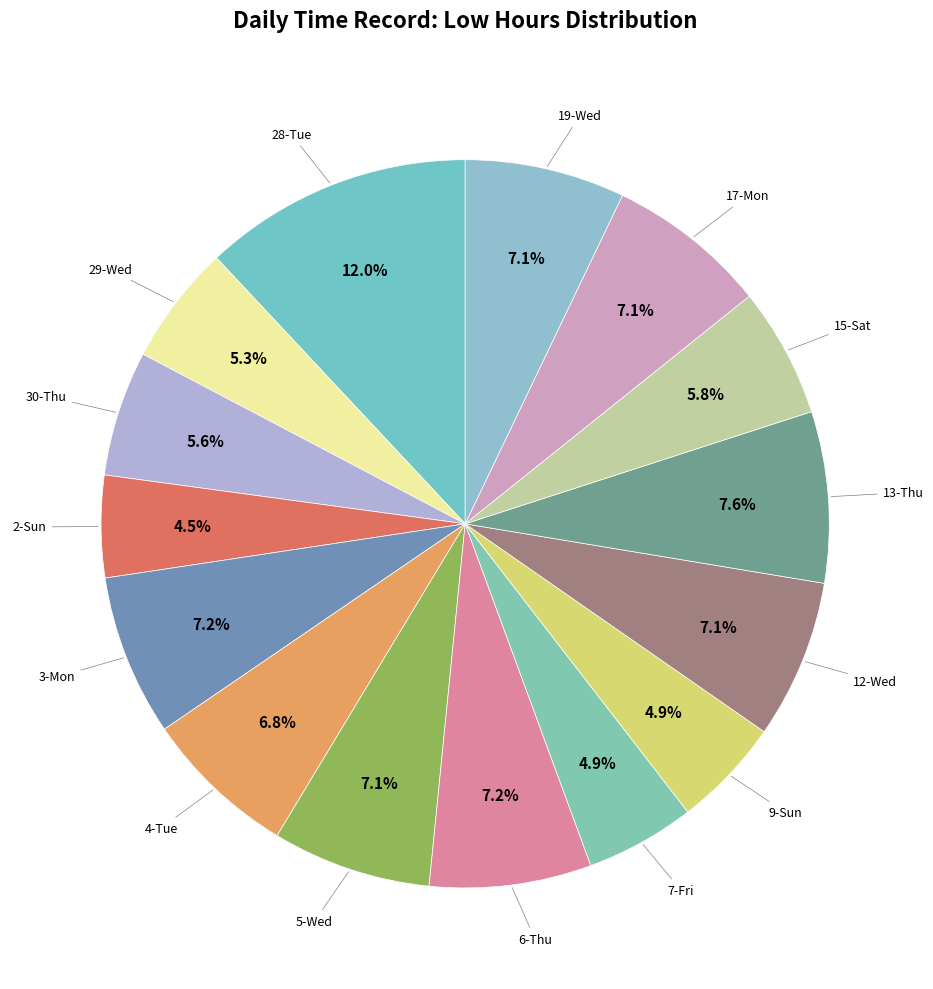

What is the largest slice in the pie chart?

28-Tue